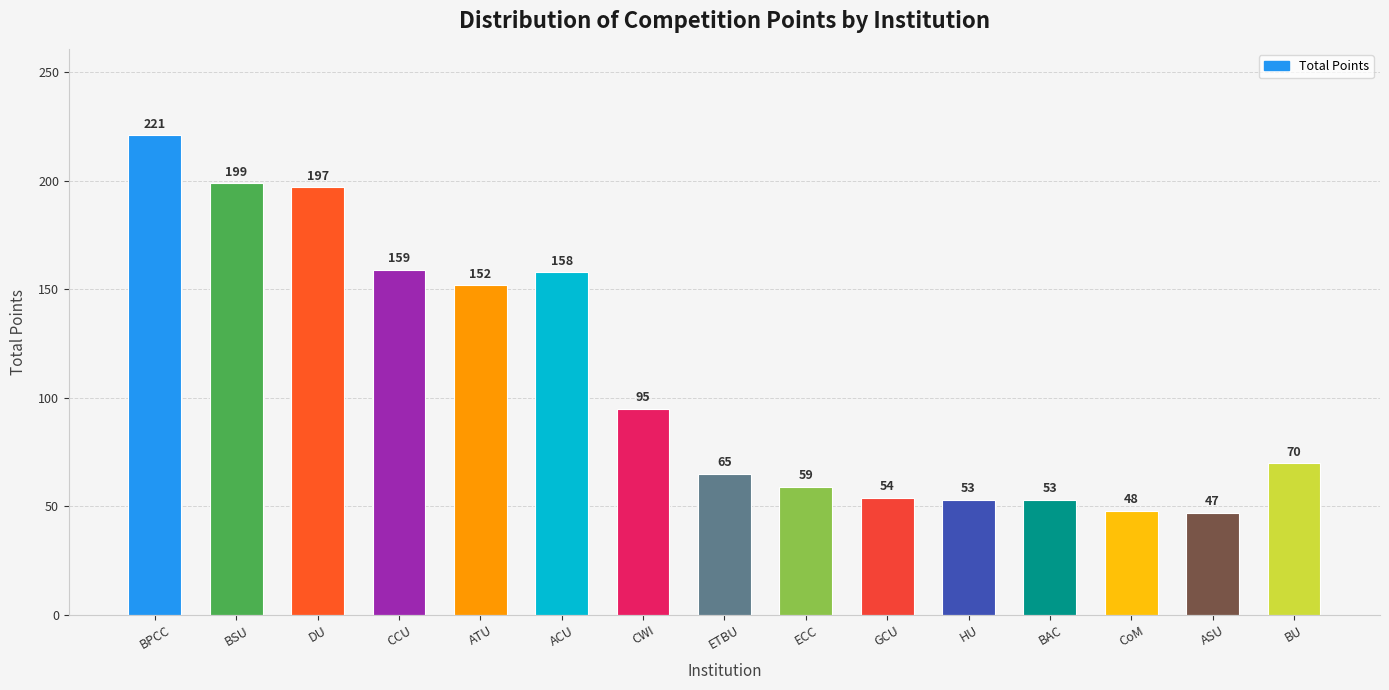

What is the value of the 3rd bar from the left?

197